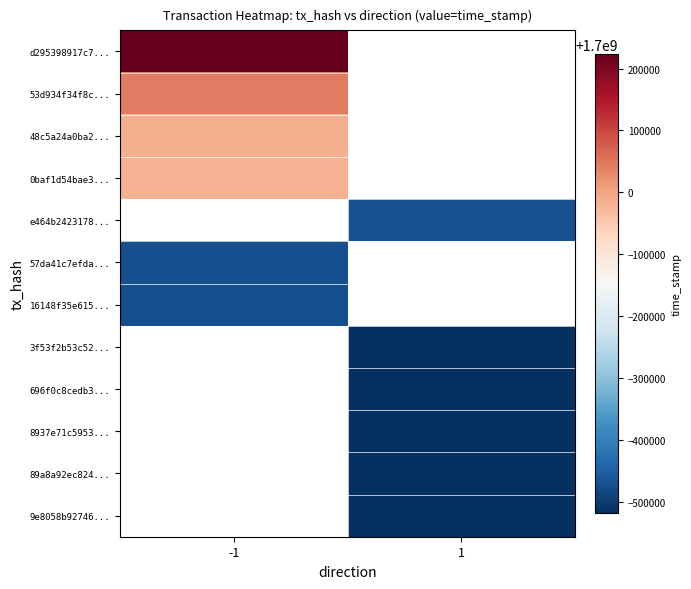

What is the minimum value shown in the chart?

1699482024.0